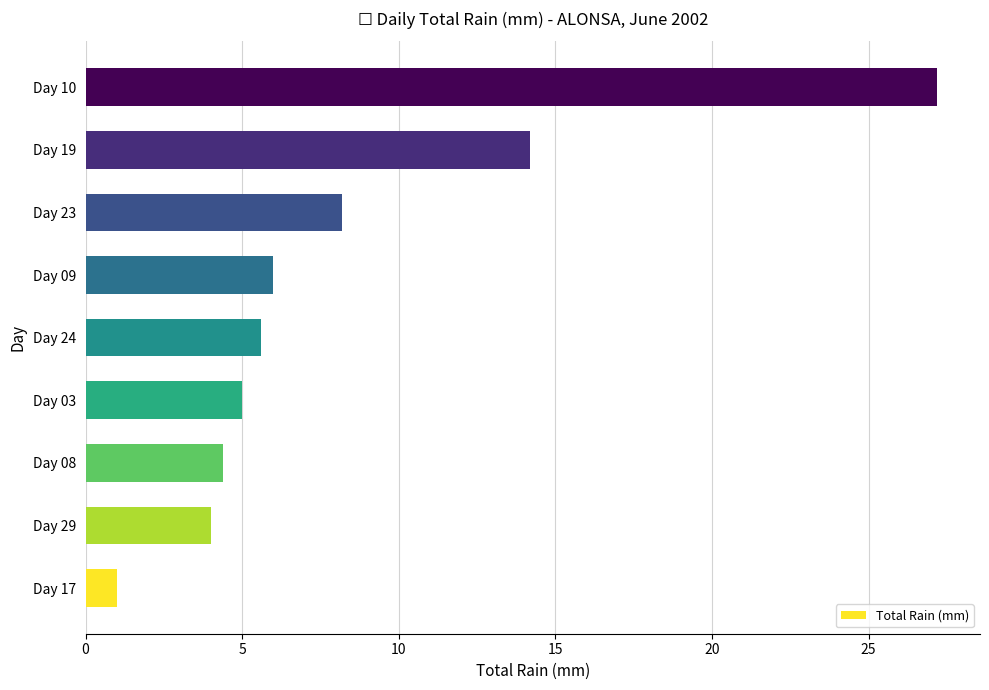

Rank the categories by value from lowest to highest.

Day 17, Day 29, Day 08, Day 03, Day 24, Day 09, Day 23, Day 19, Day 10